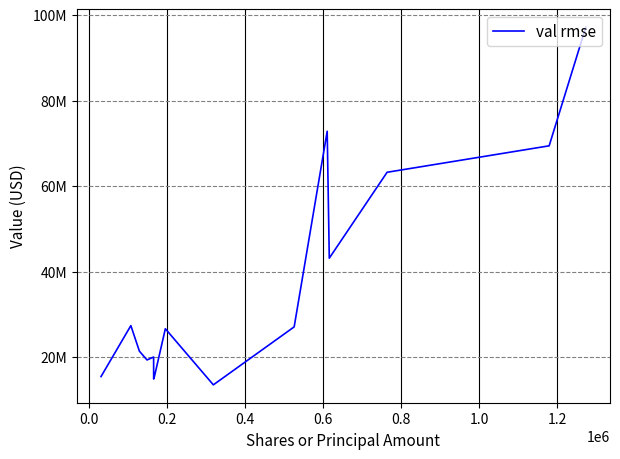

Does the chart have visible grid lines?

Yes